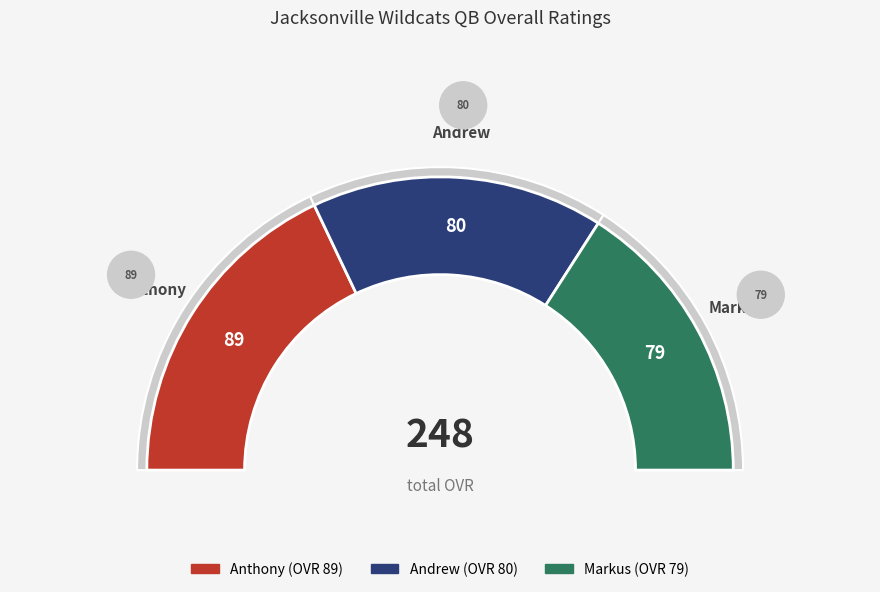

To the nearest percent, what portion does Markus represent?

32%